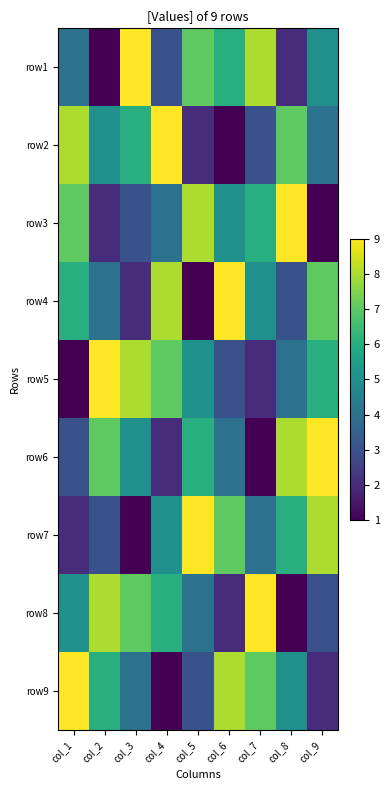

Which label corresponds to the smallest value in the chart?

col_2